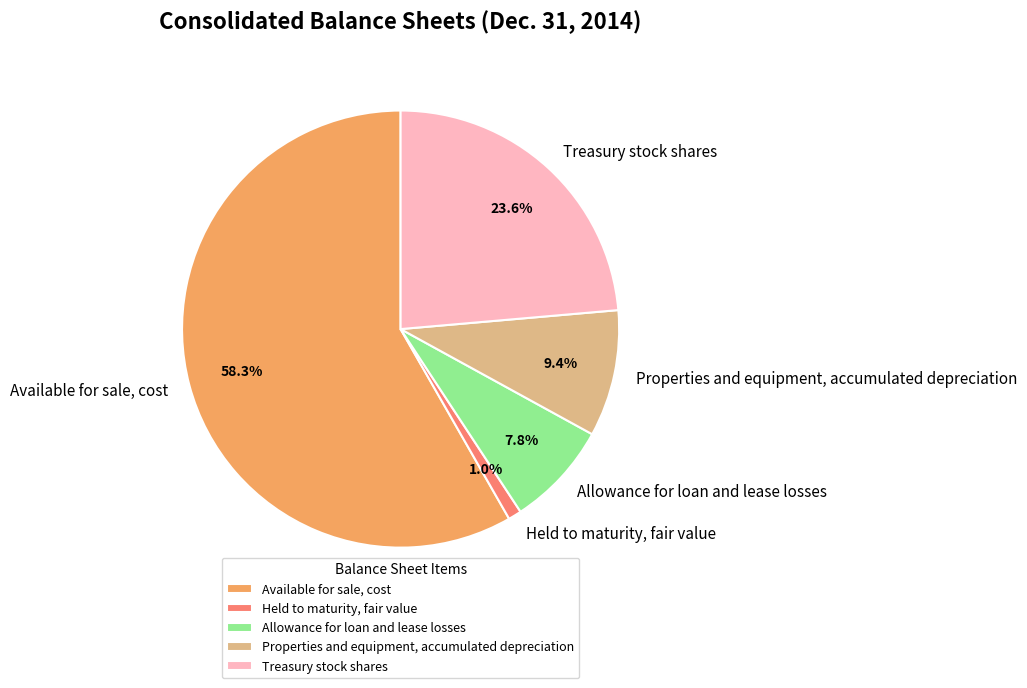

Which has a higher value, Treasury stock shares or Held to maturity, fair value?

Treasury stock shares